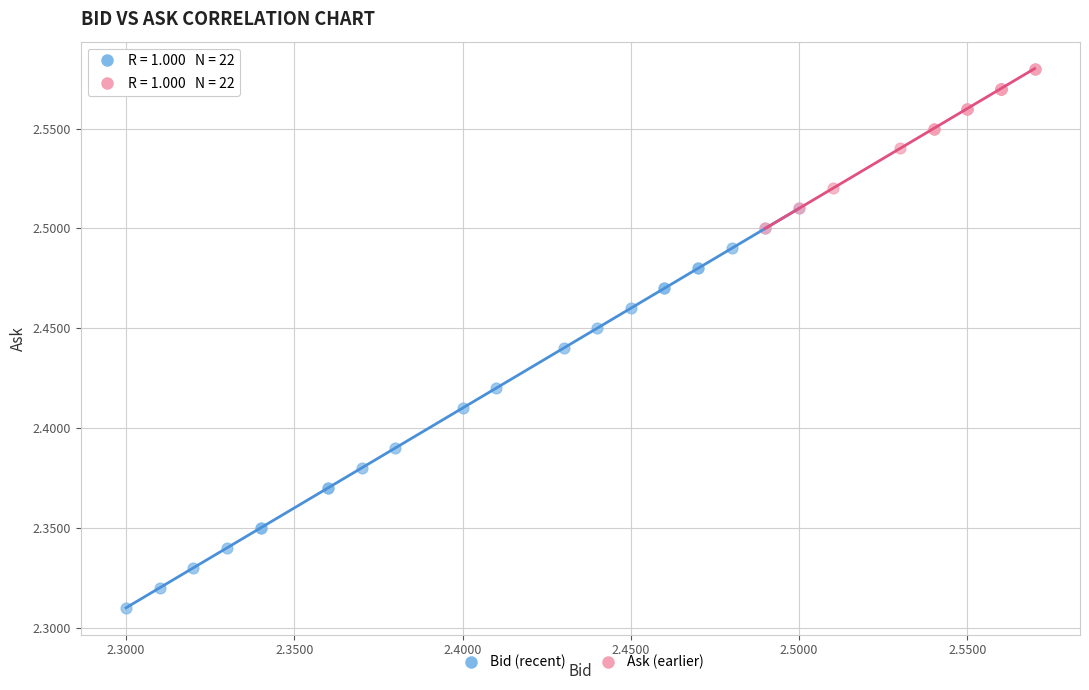

Which series contains the lowest Y value?

Bid (recent)